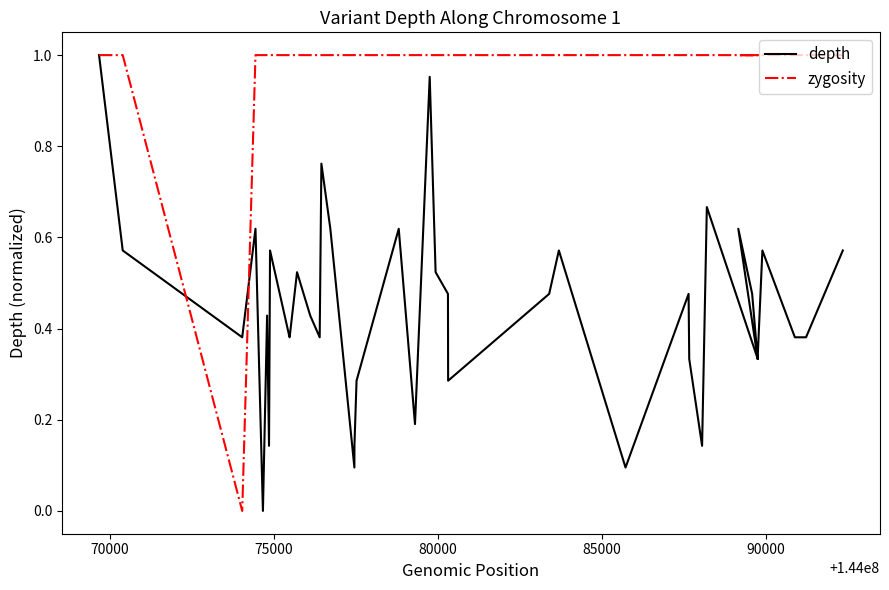

The depth series shows 0.2 at 10. True or false?

False